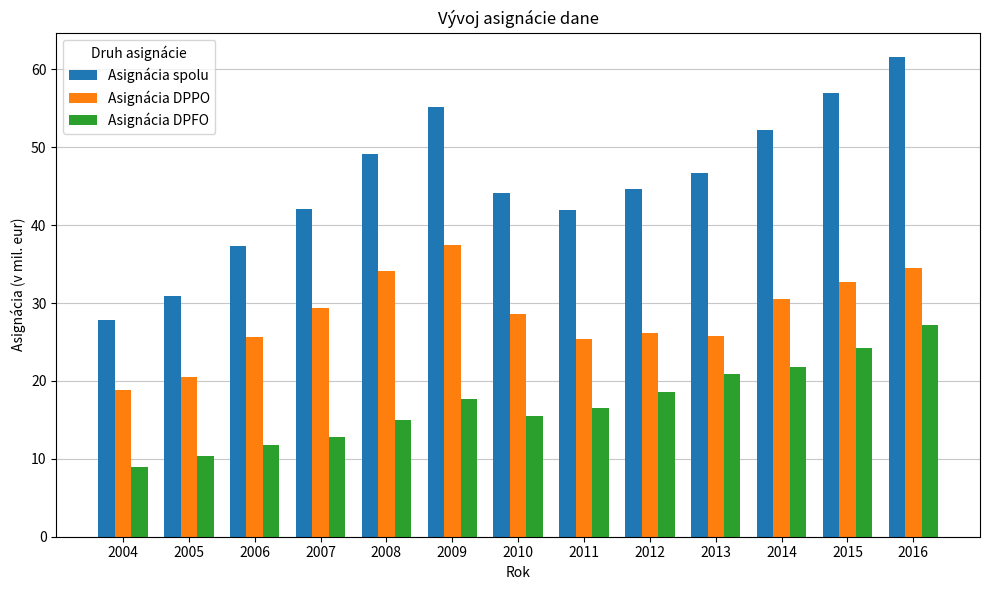

How many series are shown in this chart?

3